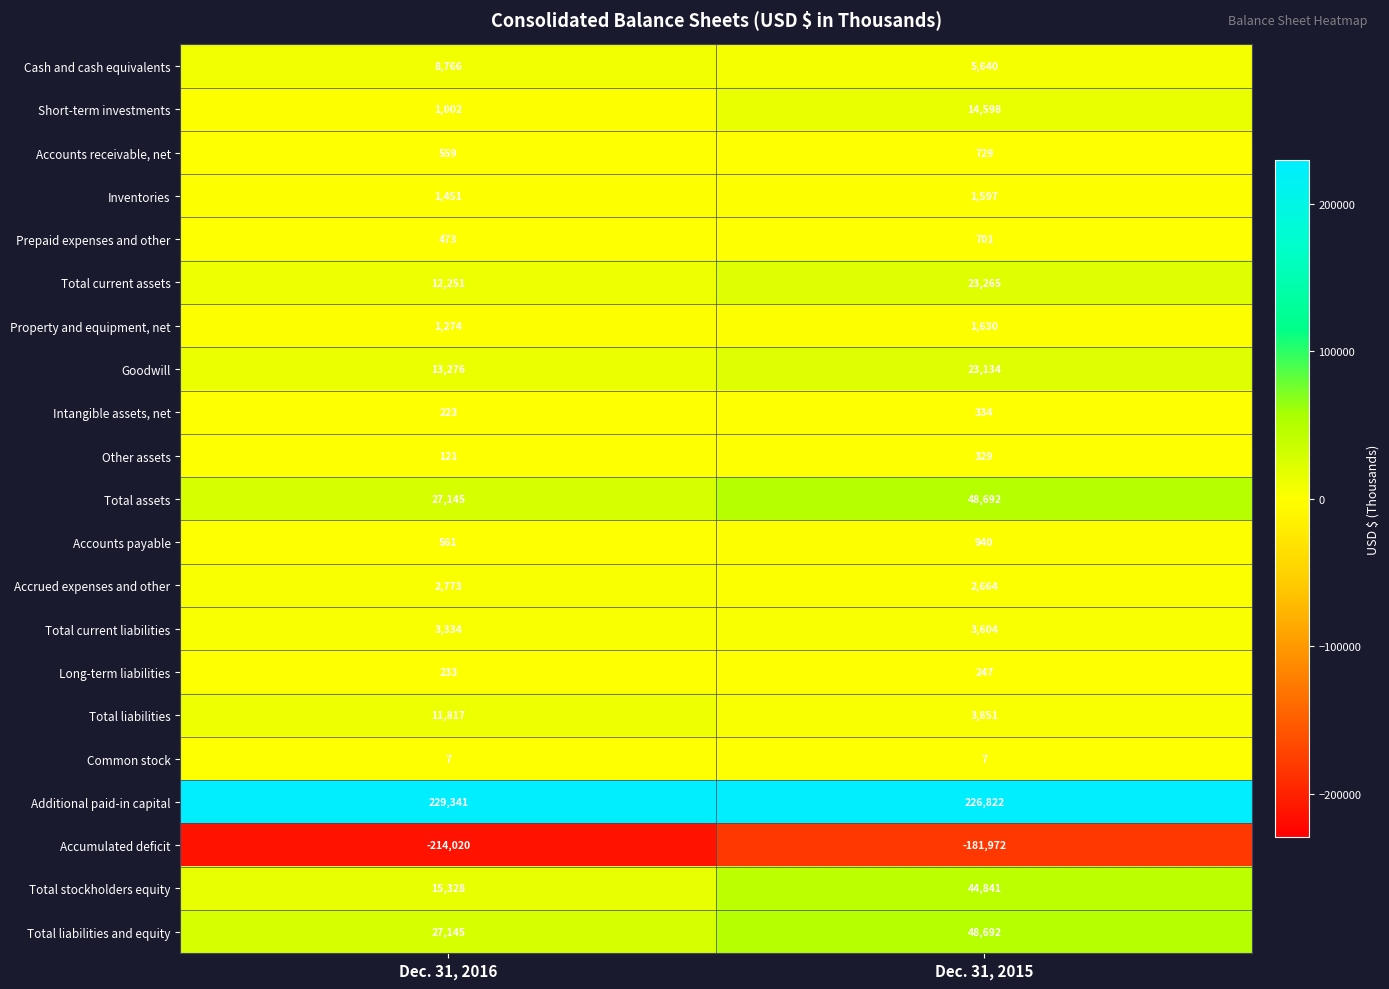

List the labels in order of Accrued expenses and other value, smallest first.

Dec. 31, 2015, Dec. 31, 2016